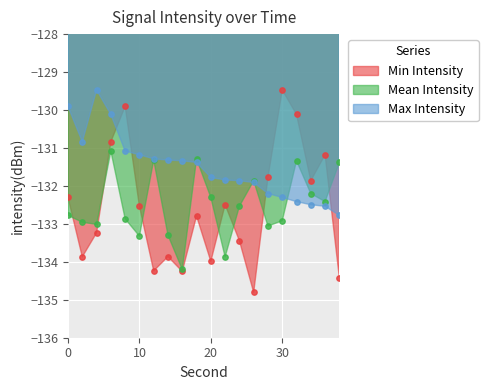

Which series reaches the maximum Y coordinate?

Min Intensity